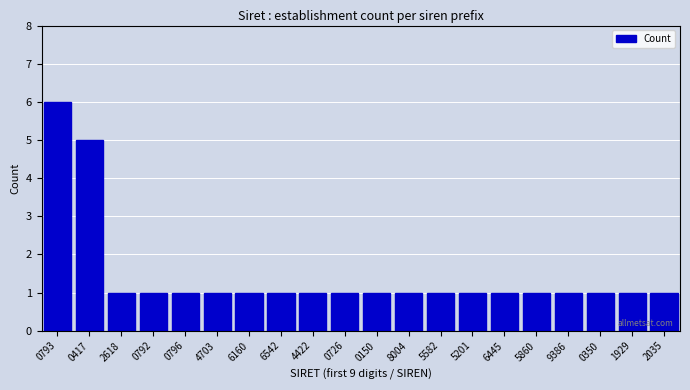

Reading left to right, list all the values displayed in this chart.

0793=6	0417=5	2618=1	0792=1	0796=1	4703=1	6160=1	6542=1	4422=1	0726=1	0150=1	8004=1	5582=1	5201=1	6445=1	5860=1	9386=1	0350=1	1929=1	2035=1